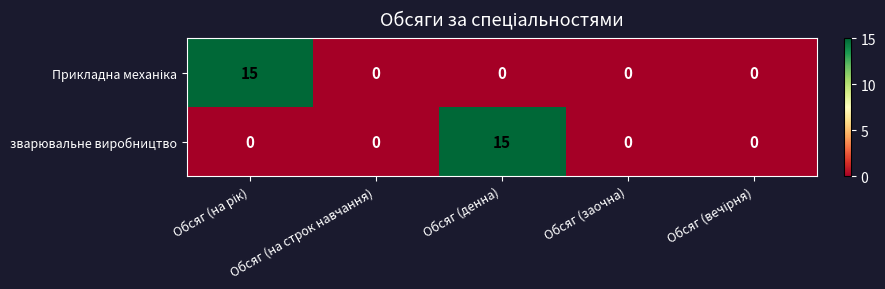

At which label does зварювальне виробництво reach its peak?

Обсяг (денна)